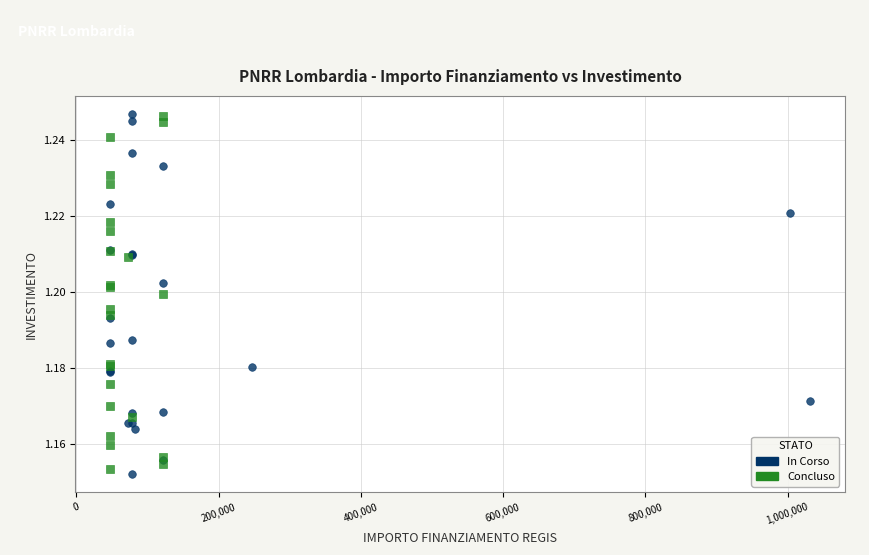

What are all the series names shown in the legend?

In Corso, Concluso